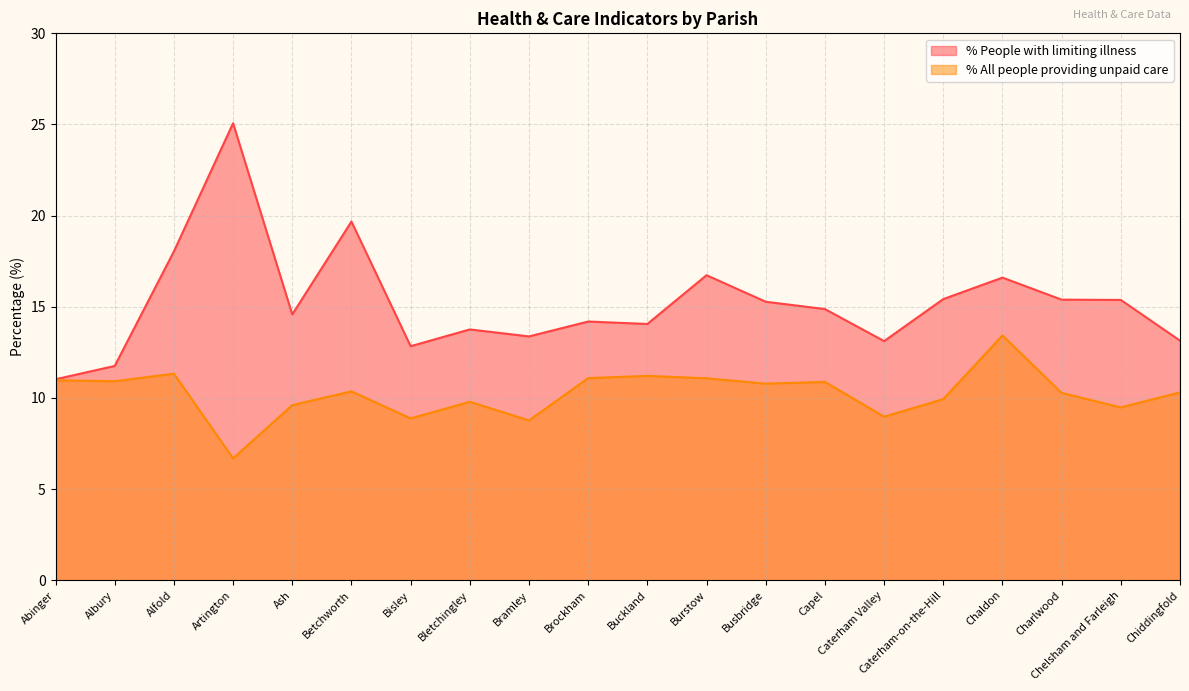

At Albury, list the series in order from largest to smallest.

% People with limiting illness, % All people providing unpaid care